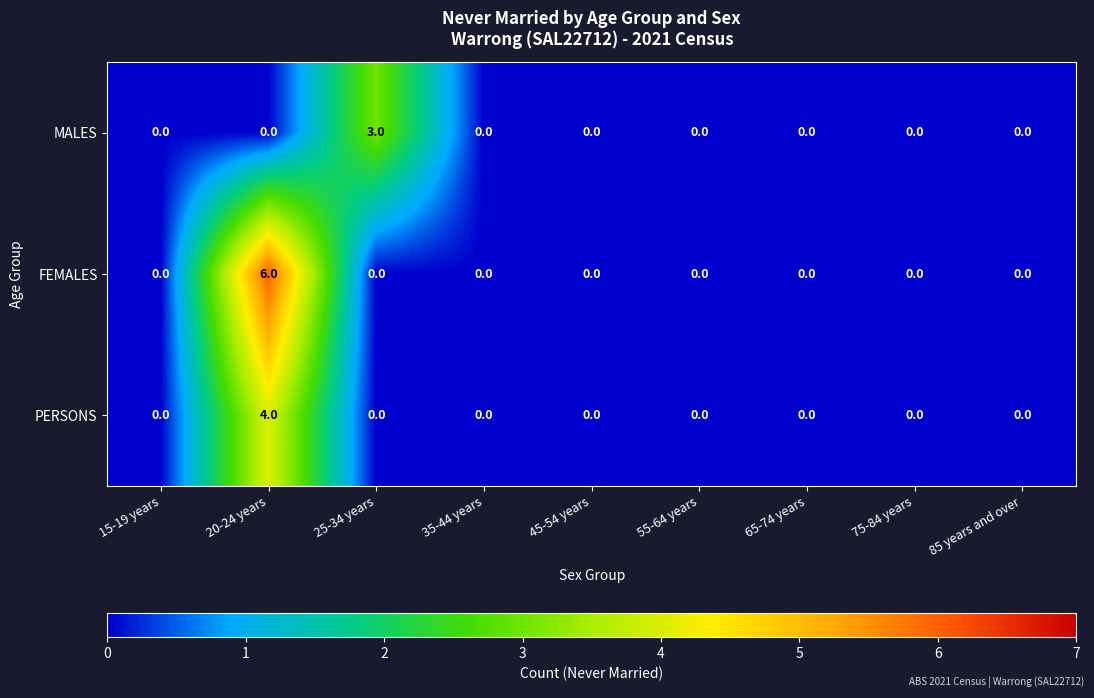

Rank the series by their average value, from lowest to highest.

MALES, PERSONS, FEMALES